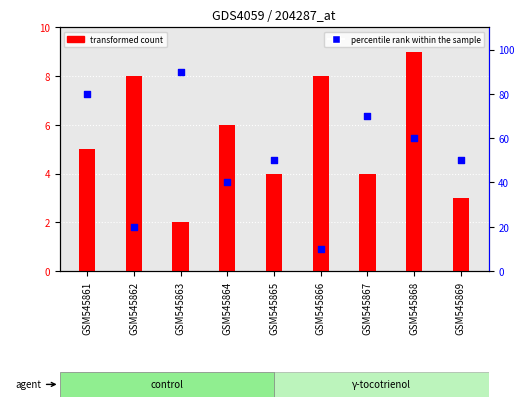

Which series reaches the maximum Y coordinate?

percentile rank within the sample